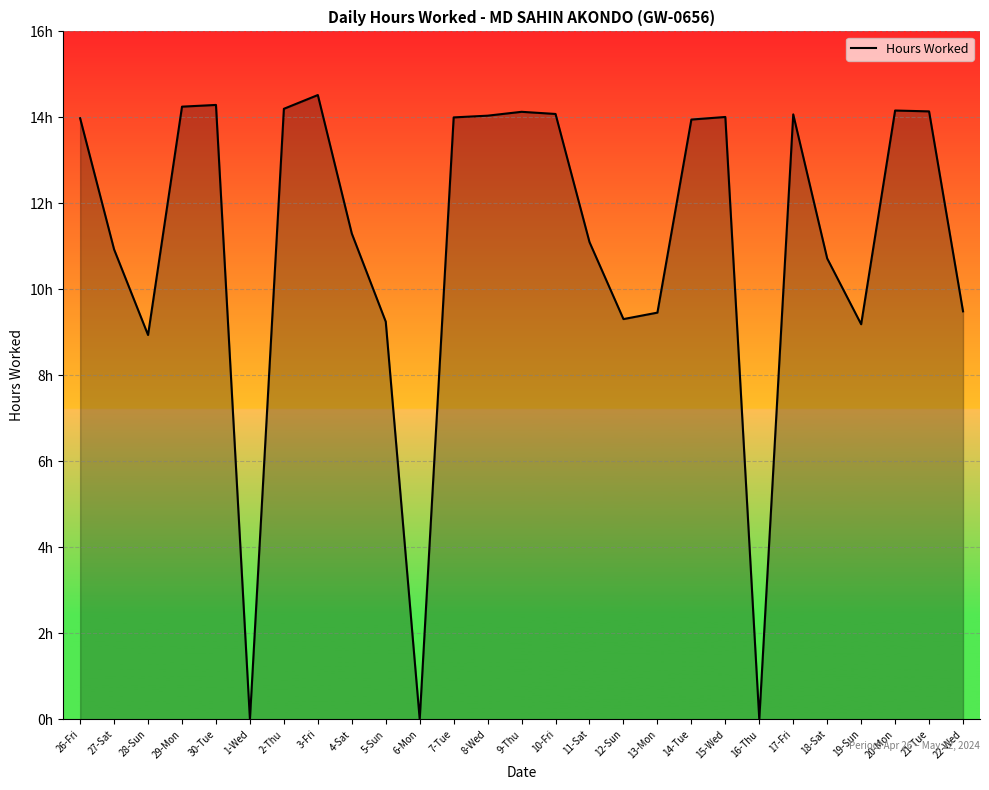

Does the chart have visible grid lines?

Yes